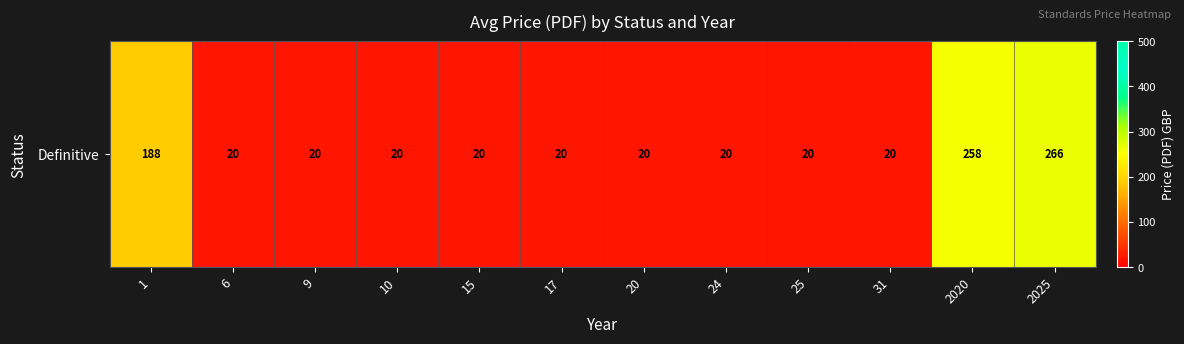

Approximately how many times larger is the value at 2025 compared to 25?

13.3